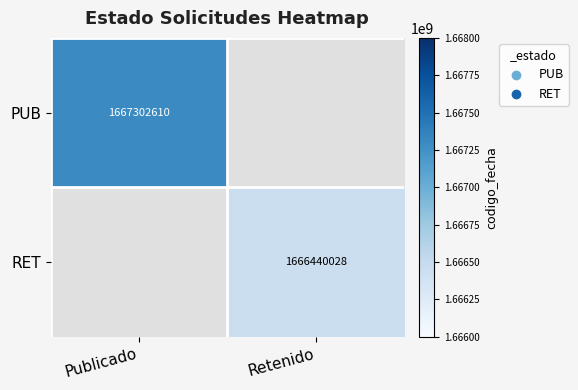

How many distinct data groups are displayed?

2